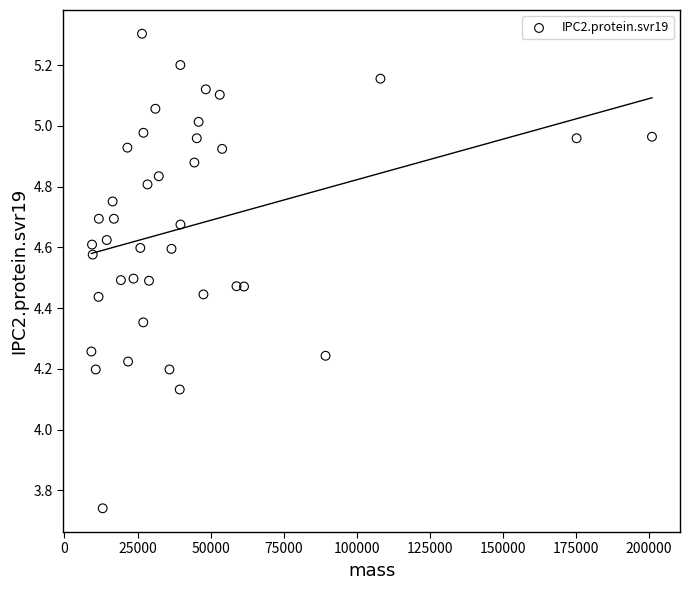

What is the range of Y values (max minus min)?

1.6